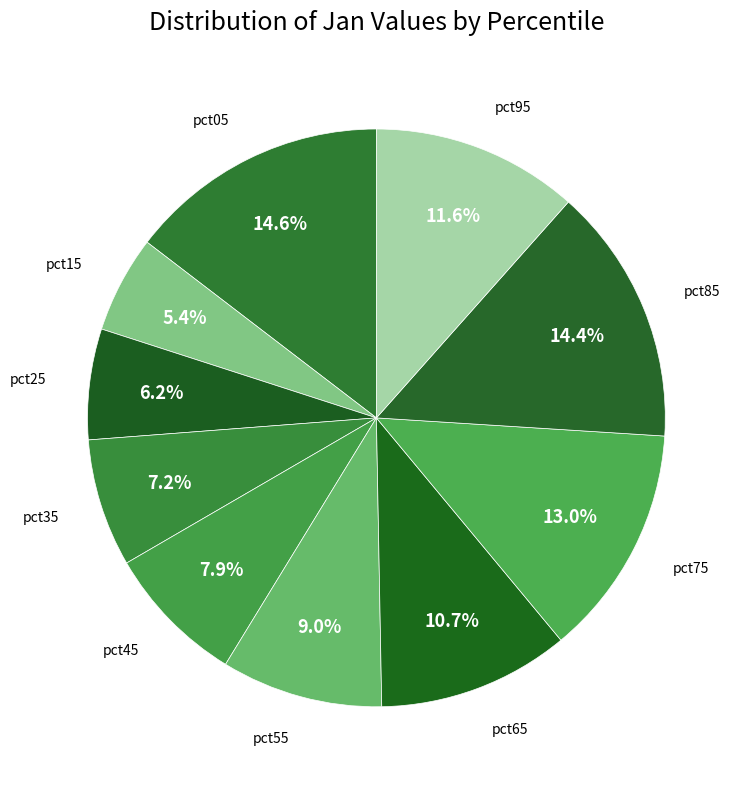

How many segments does this pie chart have?

10